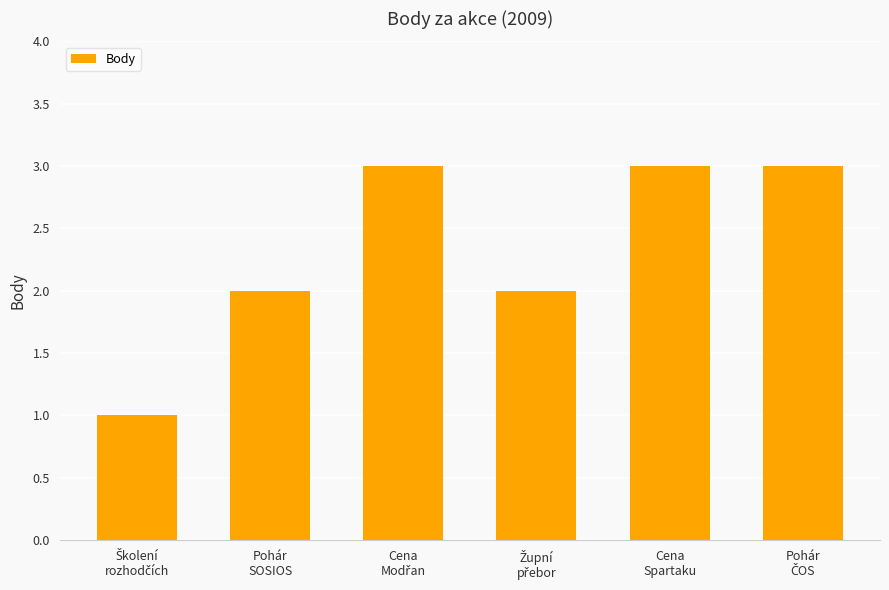

What is the sum of all values?

14